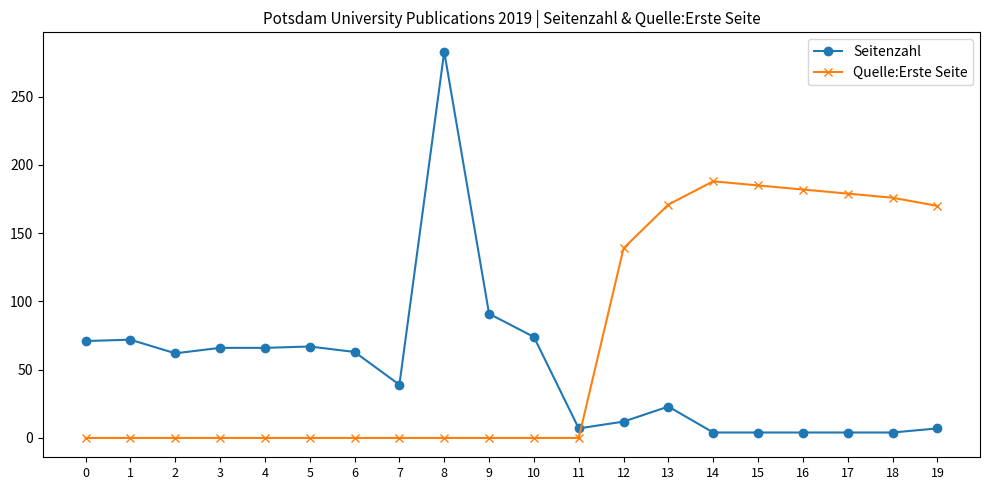

List the series in order of their overall mean, lowest first.

Seitenzahl, Quelle:Erste Seite